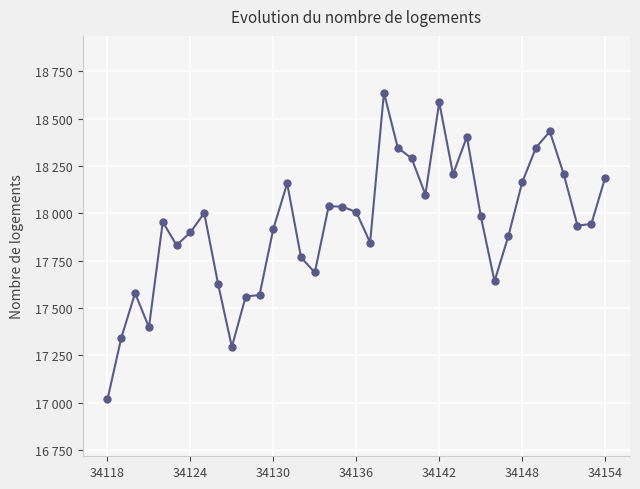

Does the chart have visible grid lines?

Yes